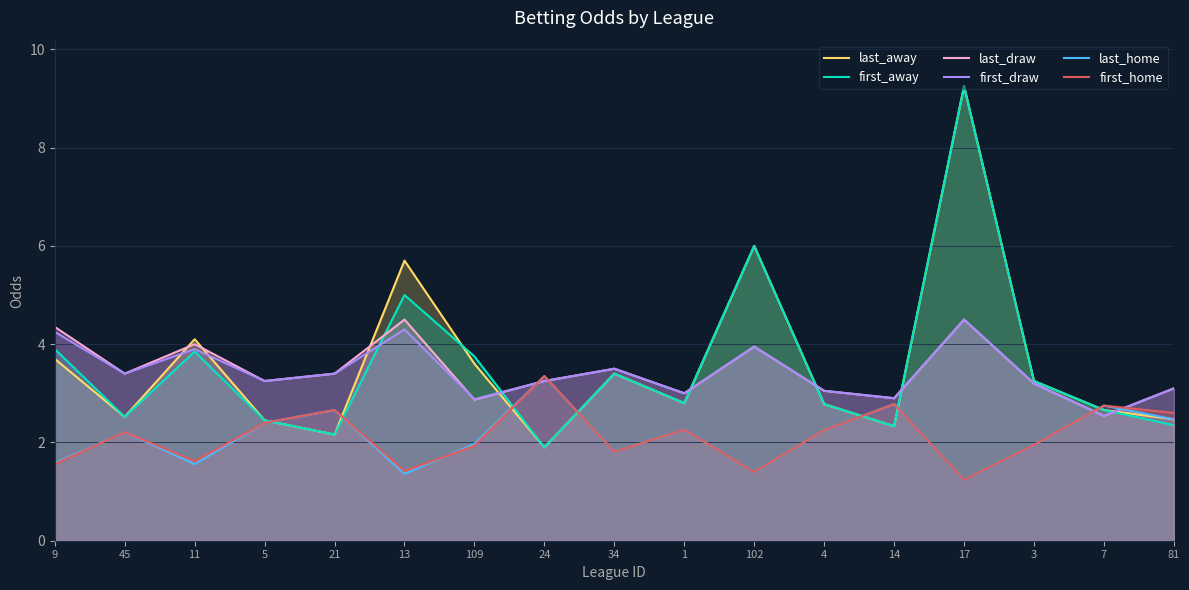

List the series in order of their peak value, highest first.

last_away, first_away, last_draw, first_draw, last_home, first_home